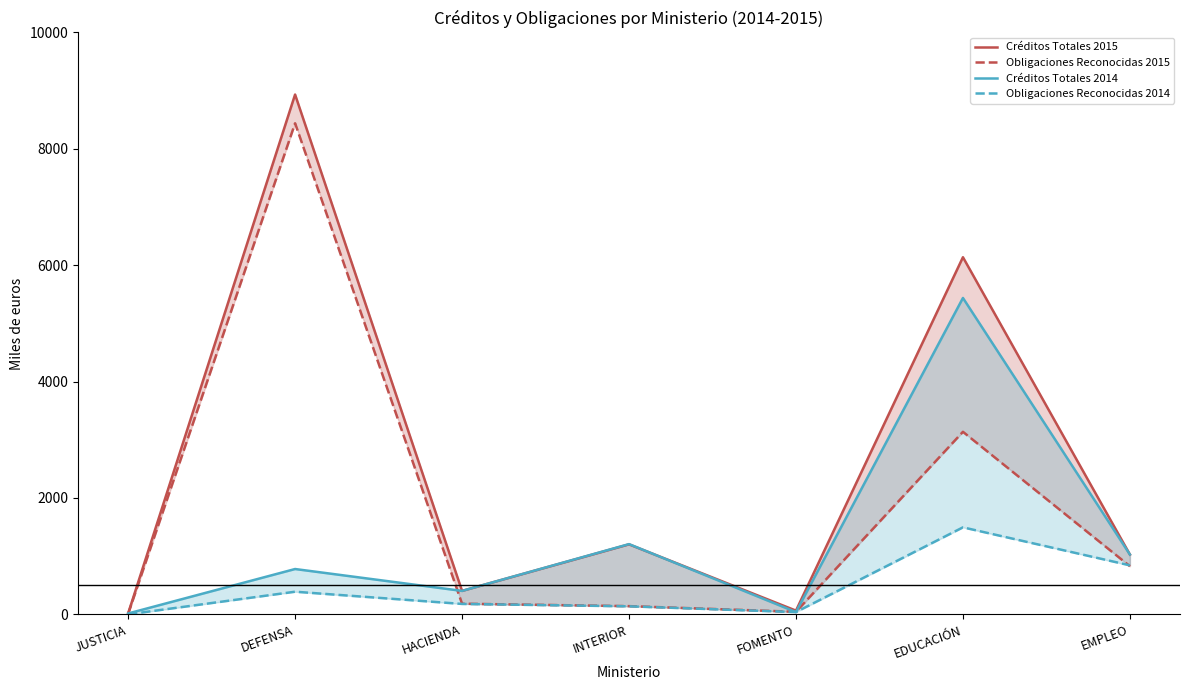

How many distinct data groups are displayed?

4